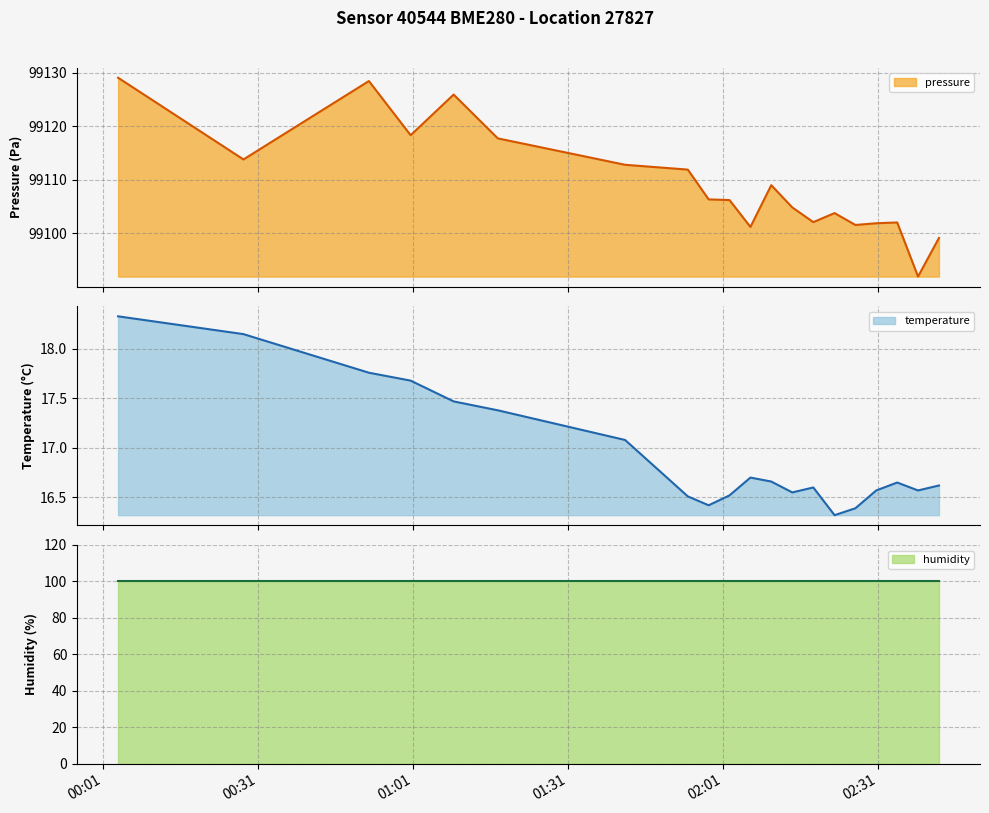

Which label corresponds to the smallest value in the chart?

2023-08-12T02:22:38